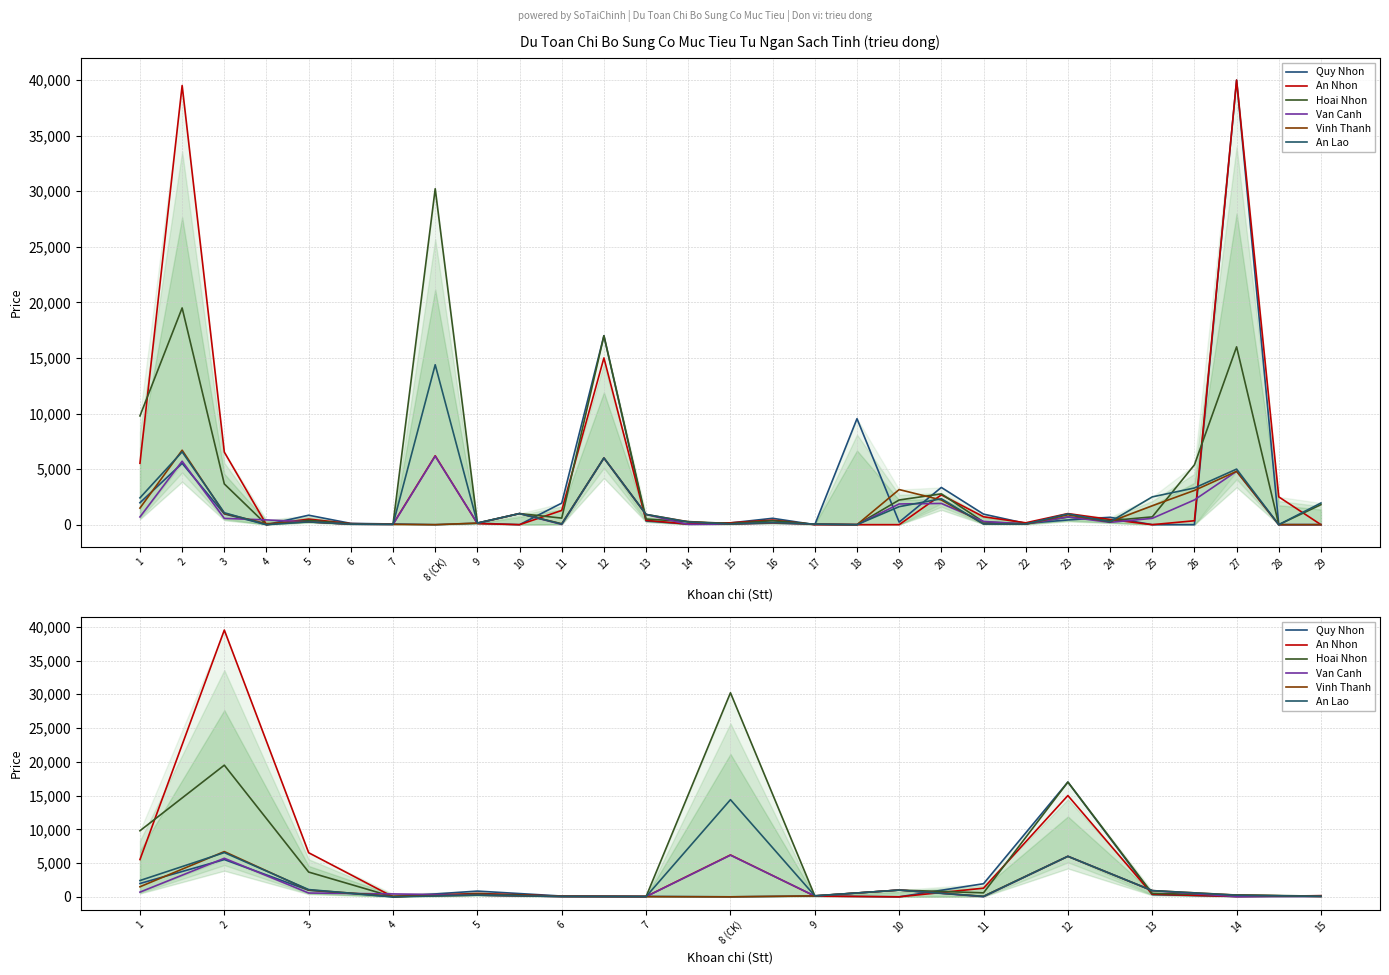

Between 4 and 7, which series saw the biggest shift?

Van Canh